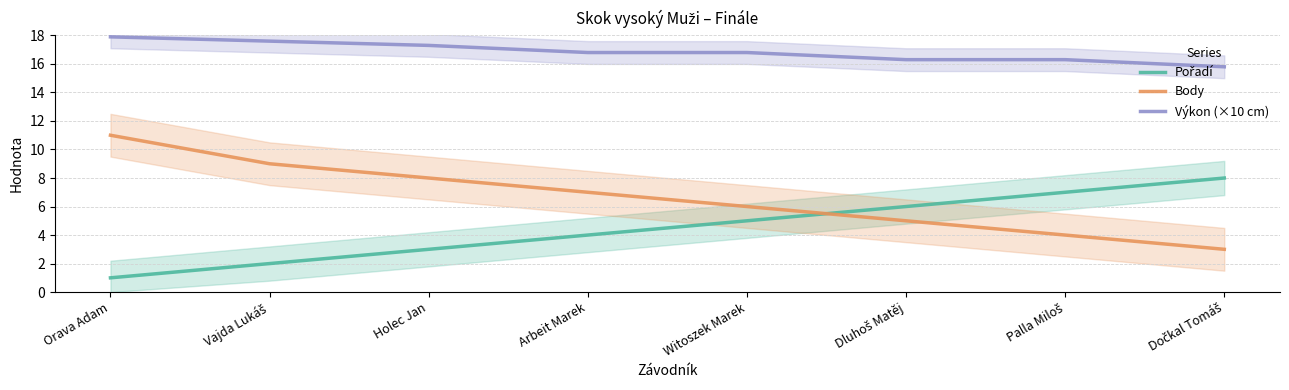

Rank the series at Witoszek Marek from highest to lowest value.

Výkon (×10 cm), Body, Pořadí